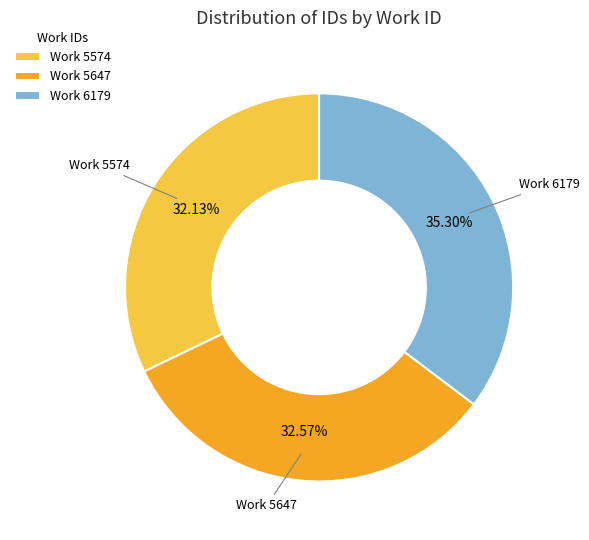

Combined, do Work 6179 and Work 5574 account for over 50%?

Yes